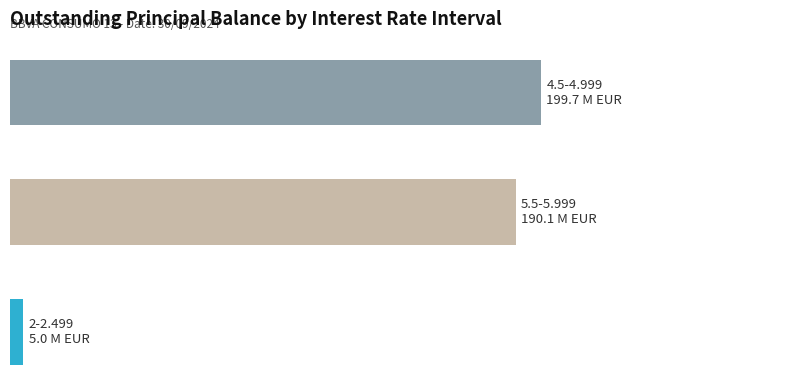

Does the chart contain any negative values?

No